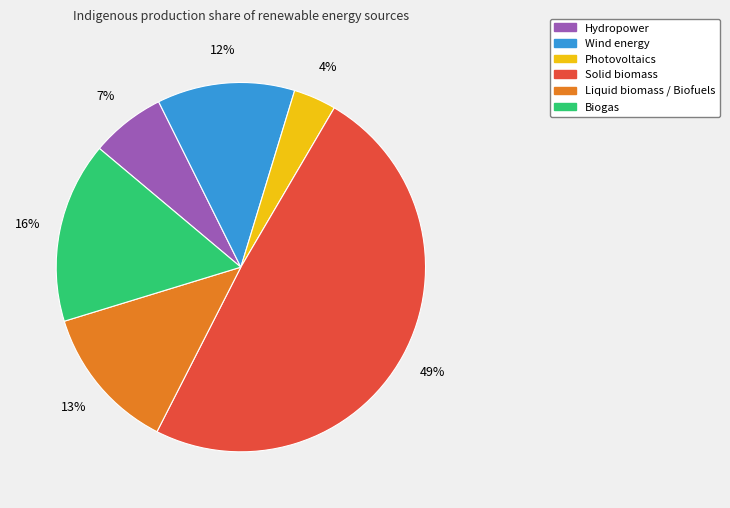

True or false: Wind energy accounts for 21% of the total.

False